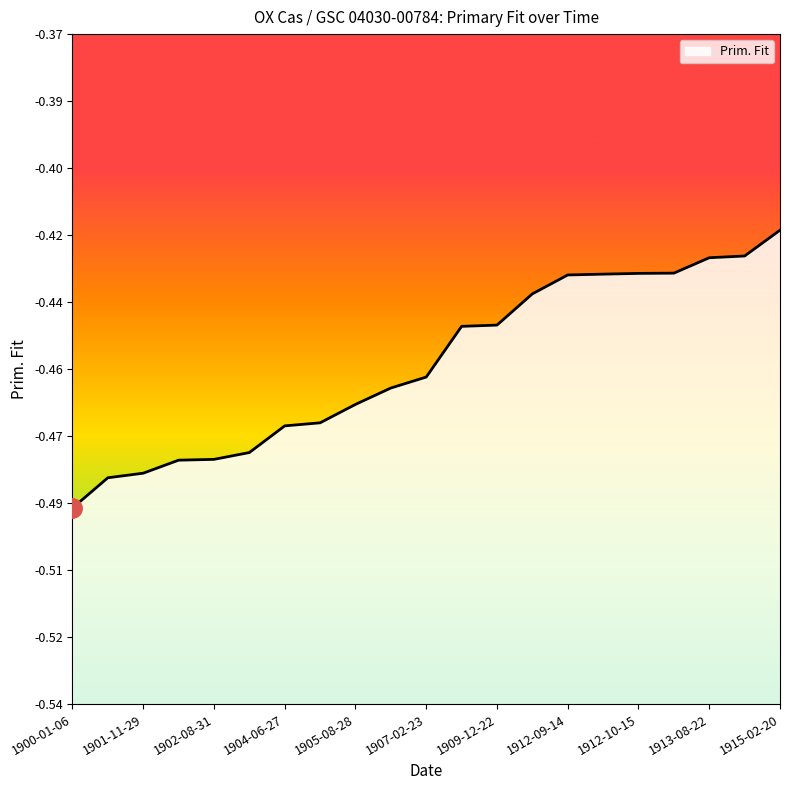

The chart shows a value of -0.7 at 1912-10-20. True or false?

False